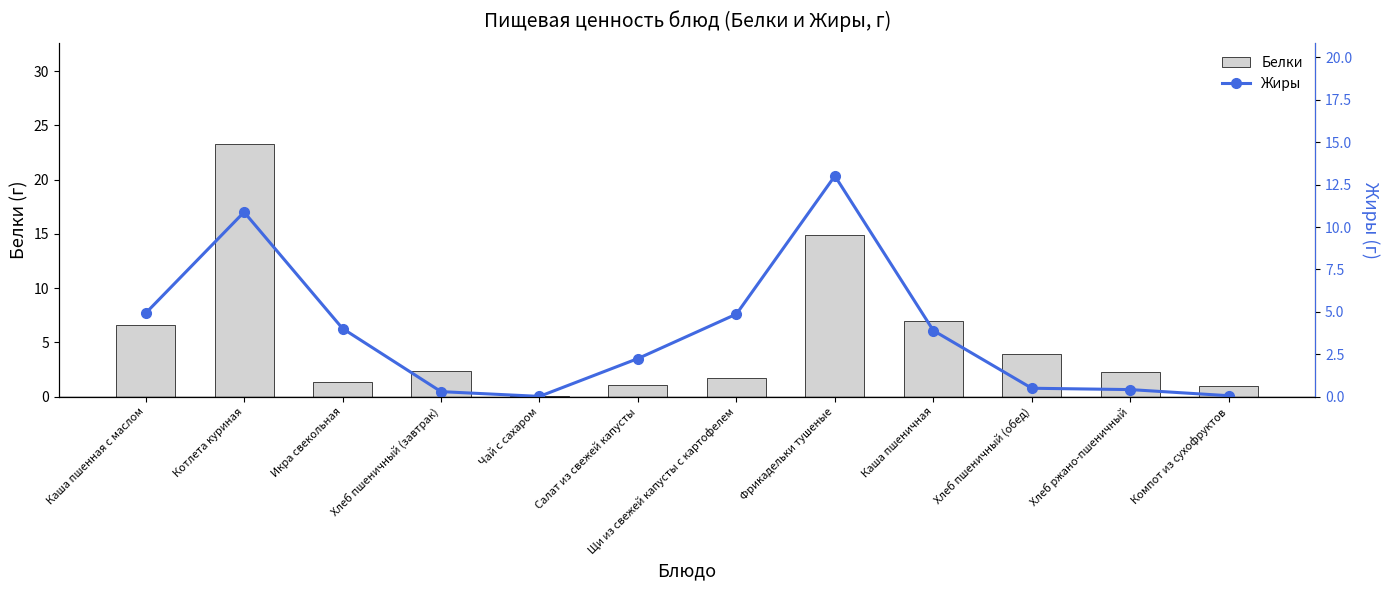

At which category is the sum across all series the highest?

Котлета куриная